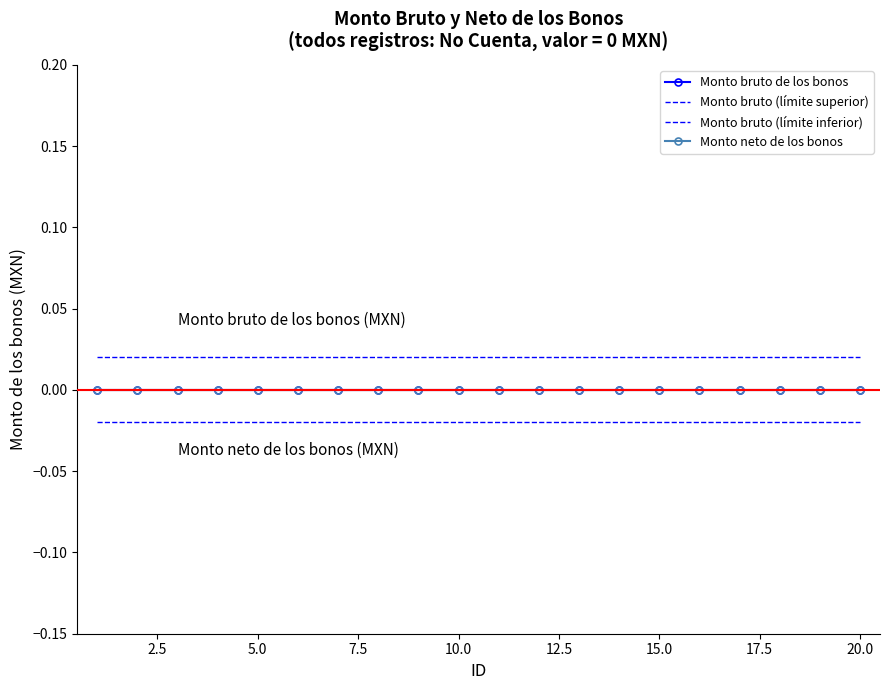

What are all the series names shown in the legend?

Monto bruto de los bonos, Monto bruto (límite superior), Monto bruto (límite inferior), Monto neto de los bonos